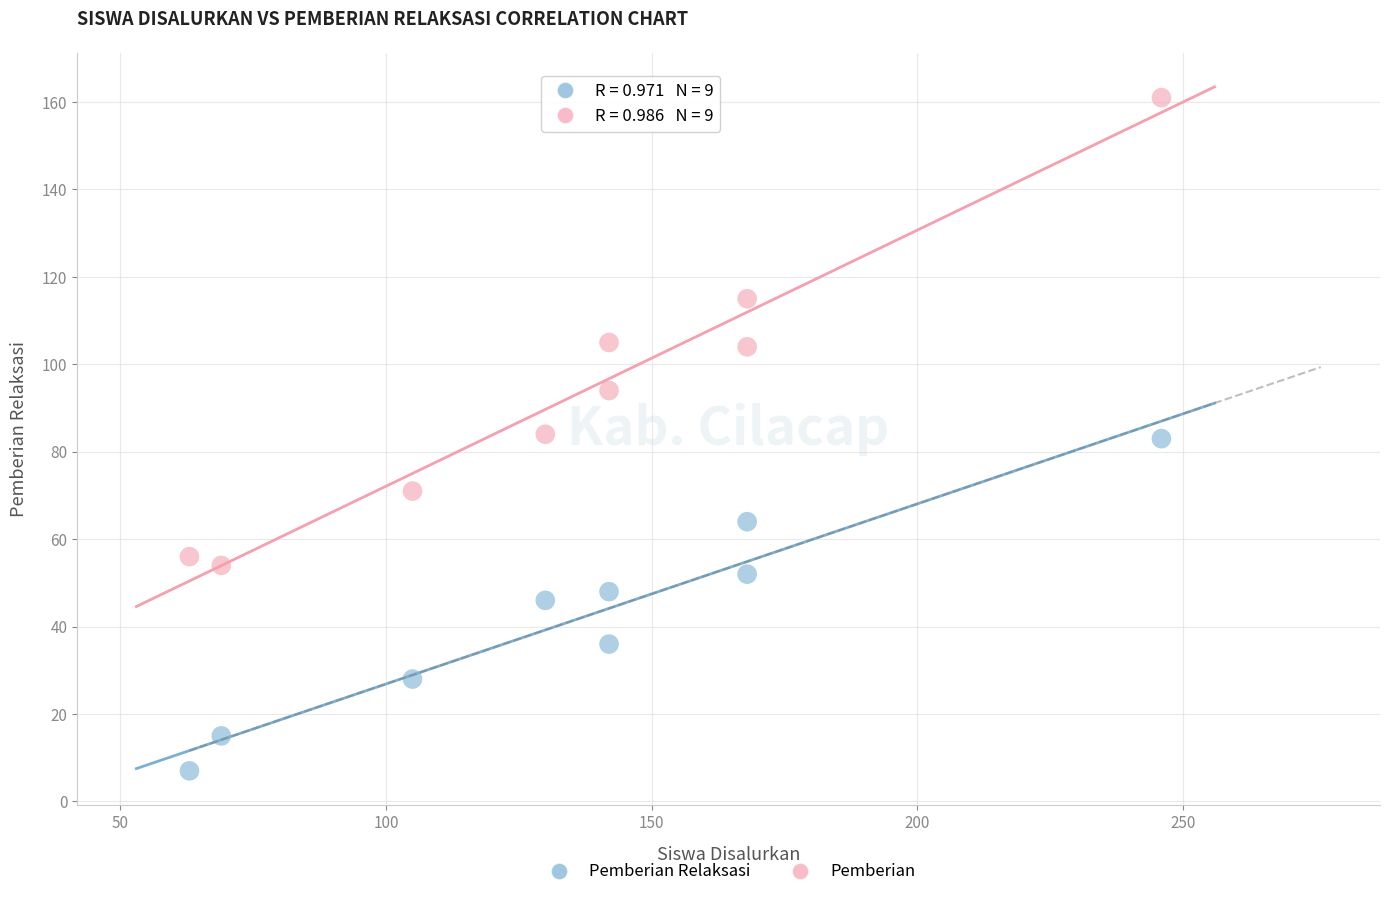

Which series has the widest spread of Y values?

Pemberian